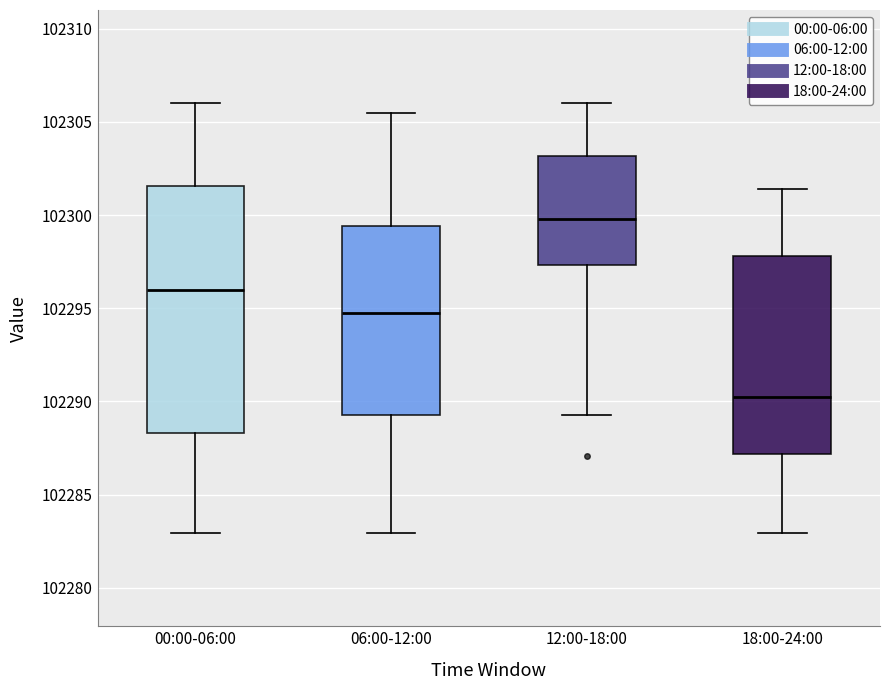

Which box is the tallest, from its lower edge to its upper edge?

00:00-06:00